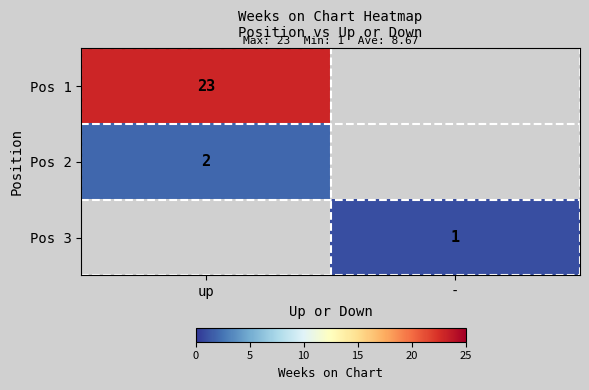

The Pos 2 series shows 3 at up. True or false?

False